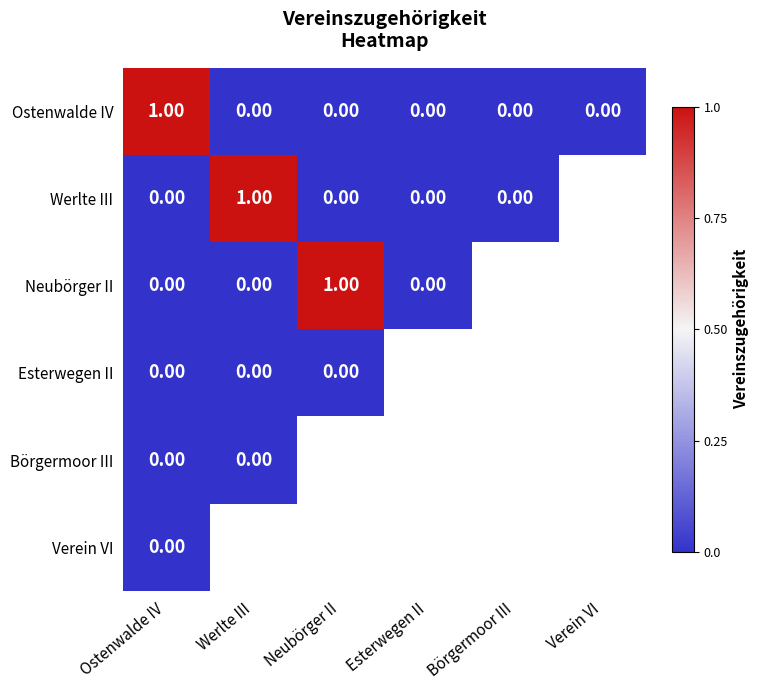

List the series in order of their peak value, highest first.

Ostenwalde IV, Werlte III, Neubörger II, Esterwegen II, Börgermoor III, Verein VI